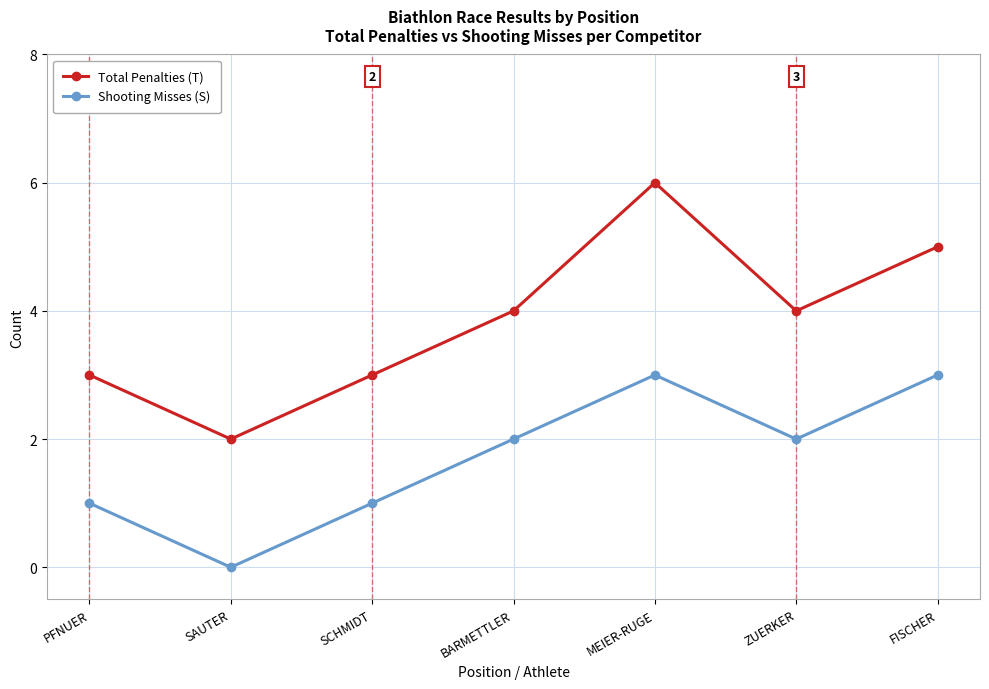

What is the sum of the Shooting Misses (S) values at SCHMIDT and ZUERKER?

3